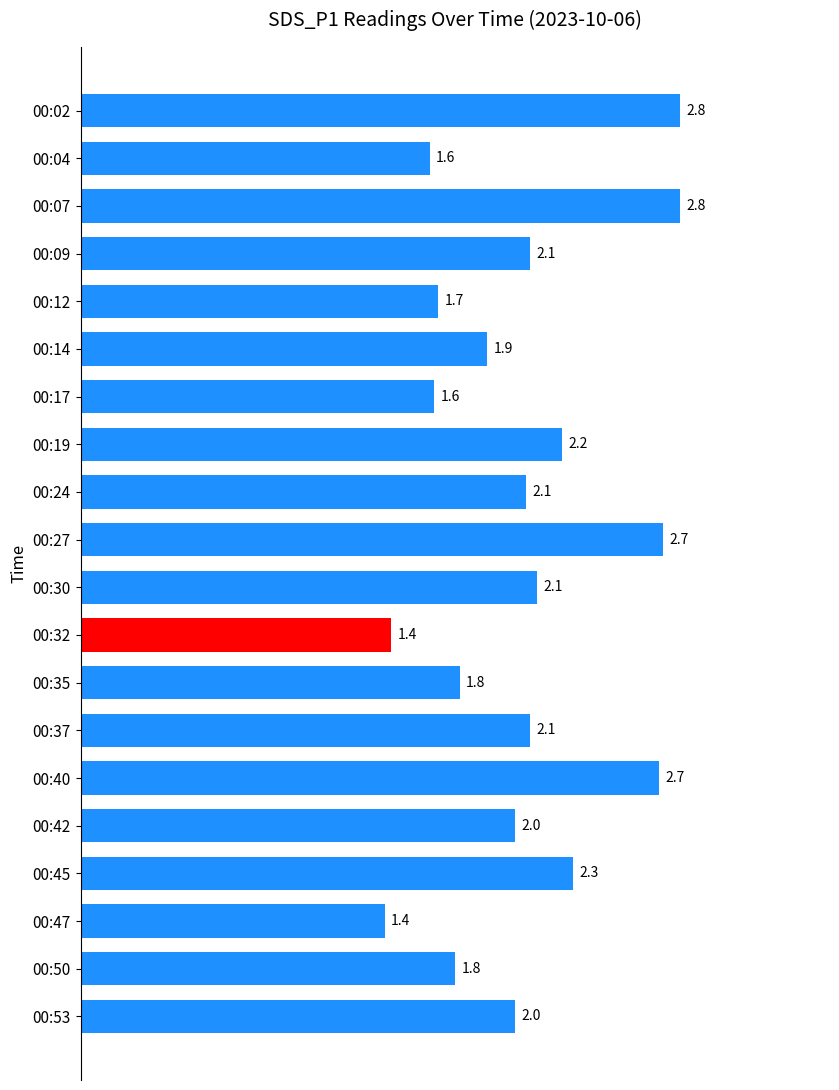

What is the ratio of the value at 00:32 to the value at 00:30?

0.7